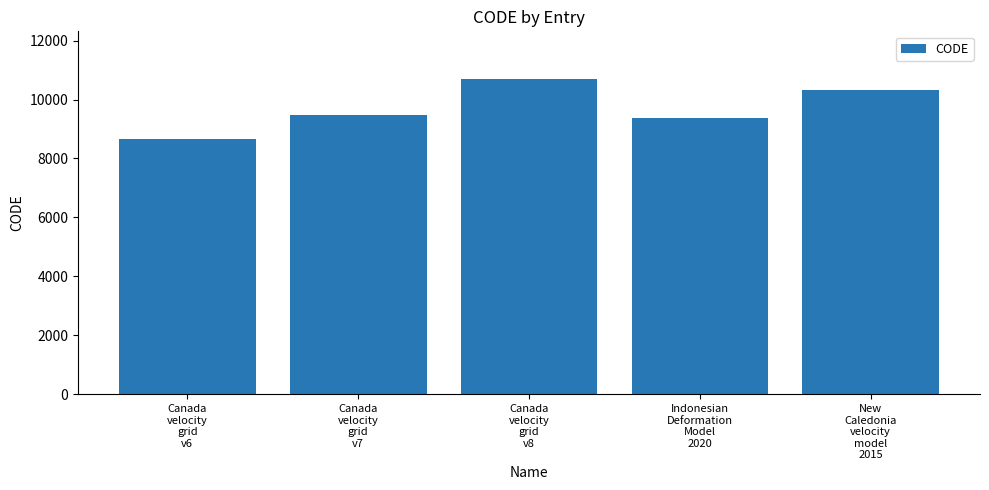

How many data points does each series have?

5